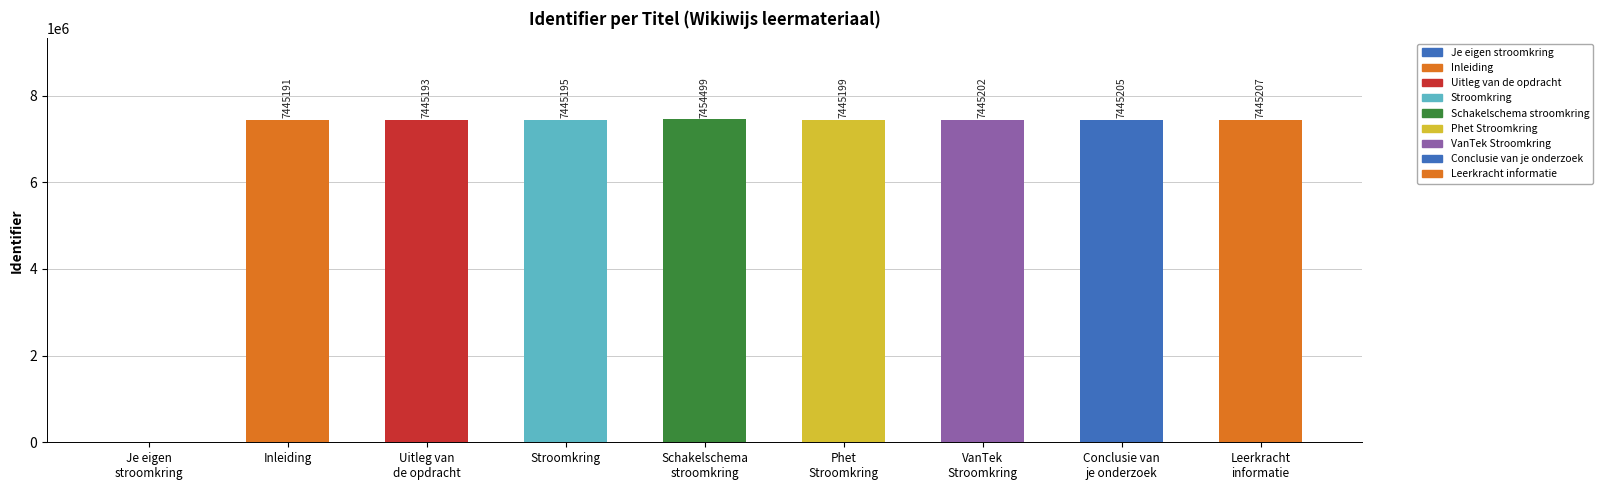

The value at Inleiding is 7445191. True or false?

True